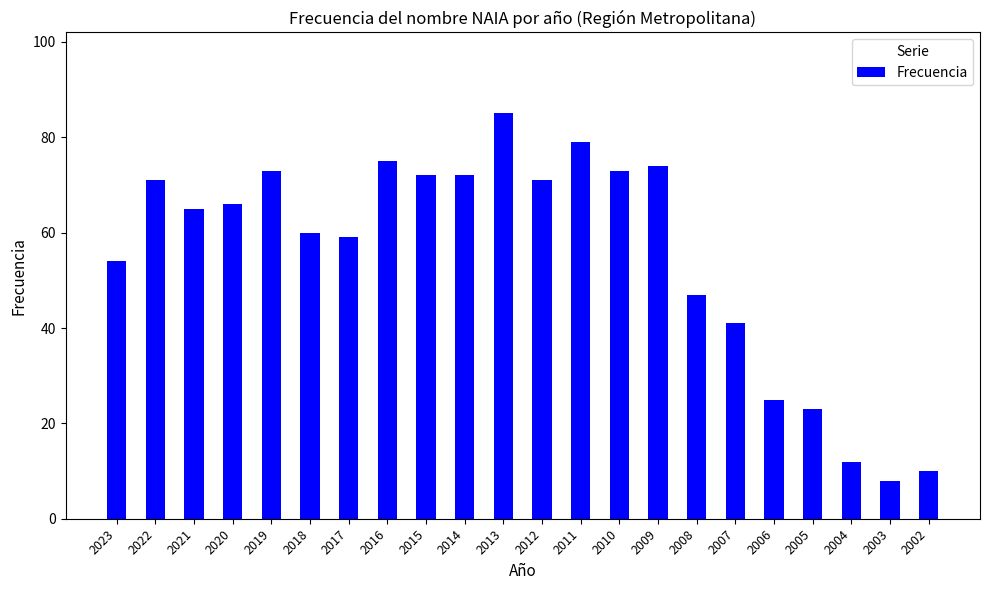

What is the approximate value at 2017?

59